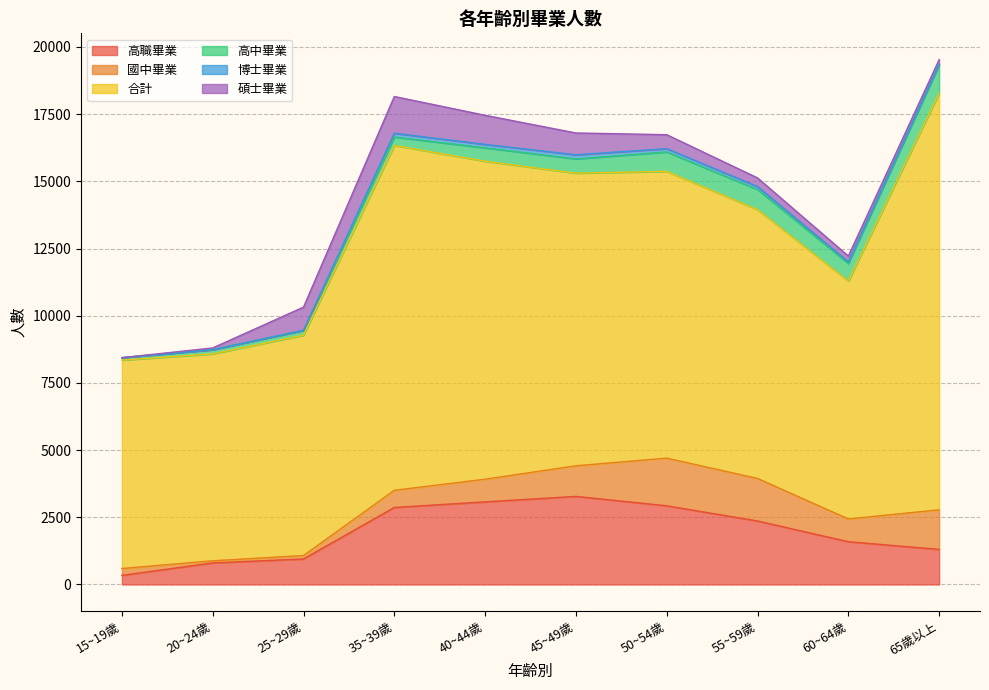

At which label is 碩士畢業 closest to 684?

45~49歲